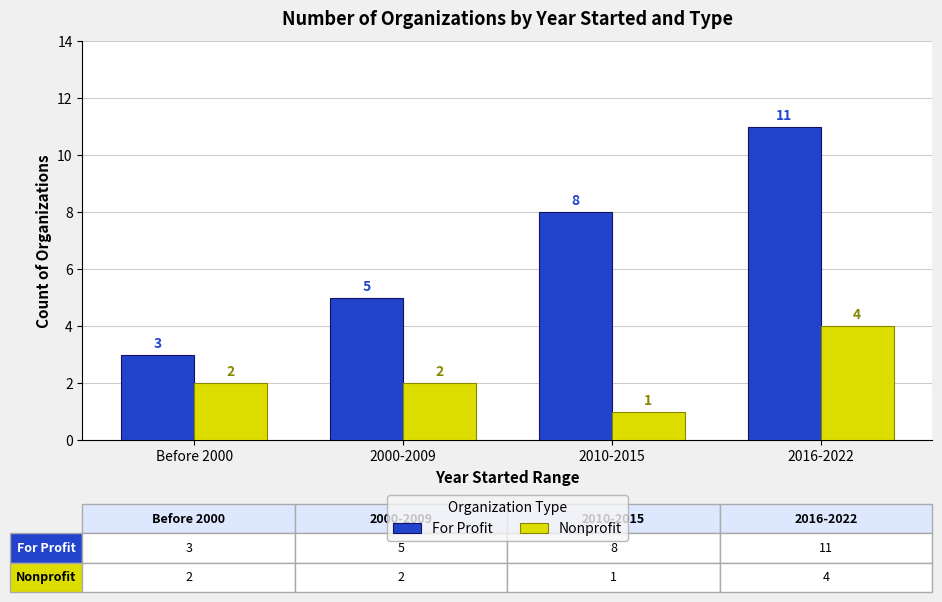

Does the chart contain stacked bars?

No